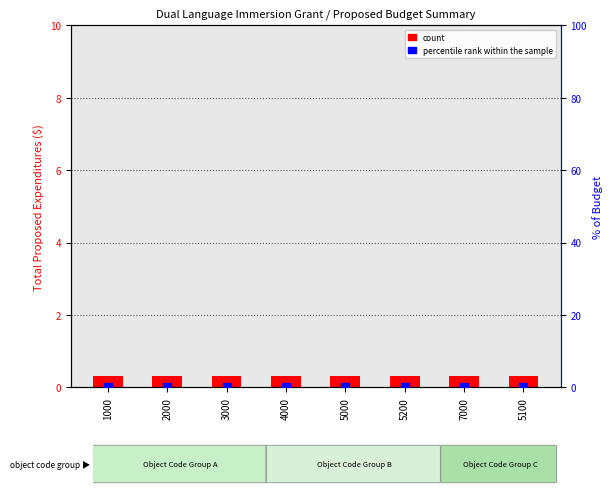

Which series has the largest Y range (max minus min)?

count